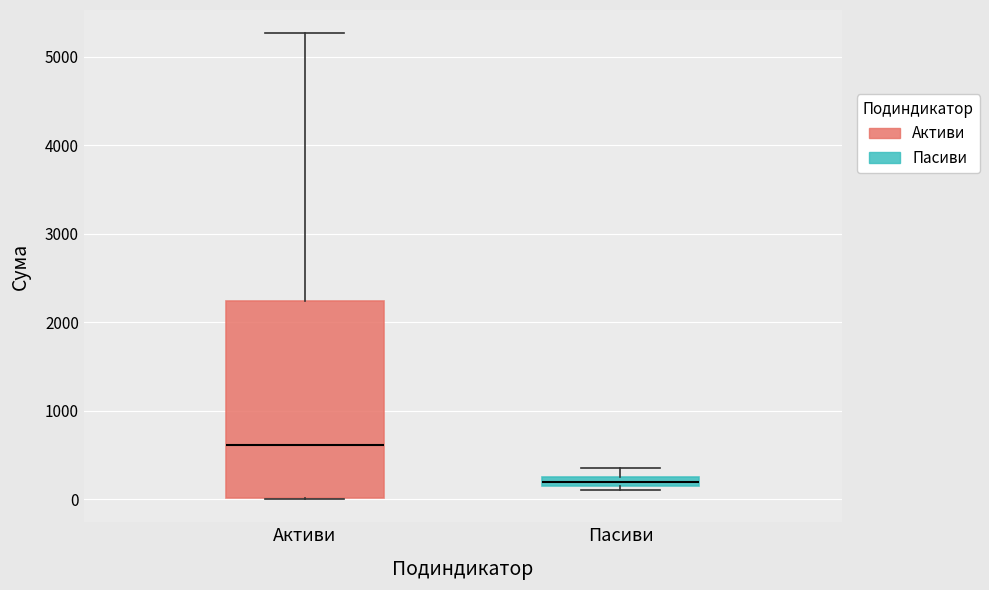

Where is the upper edge of the box for Пасиви on the y-axis? The values are not printed on the chart, so give them approximately, as read against the axis.

300